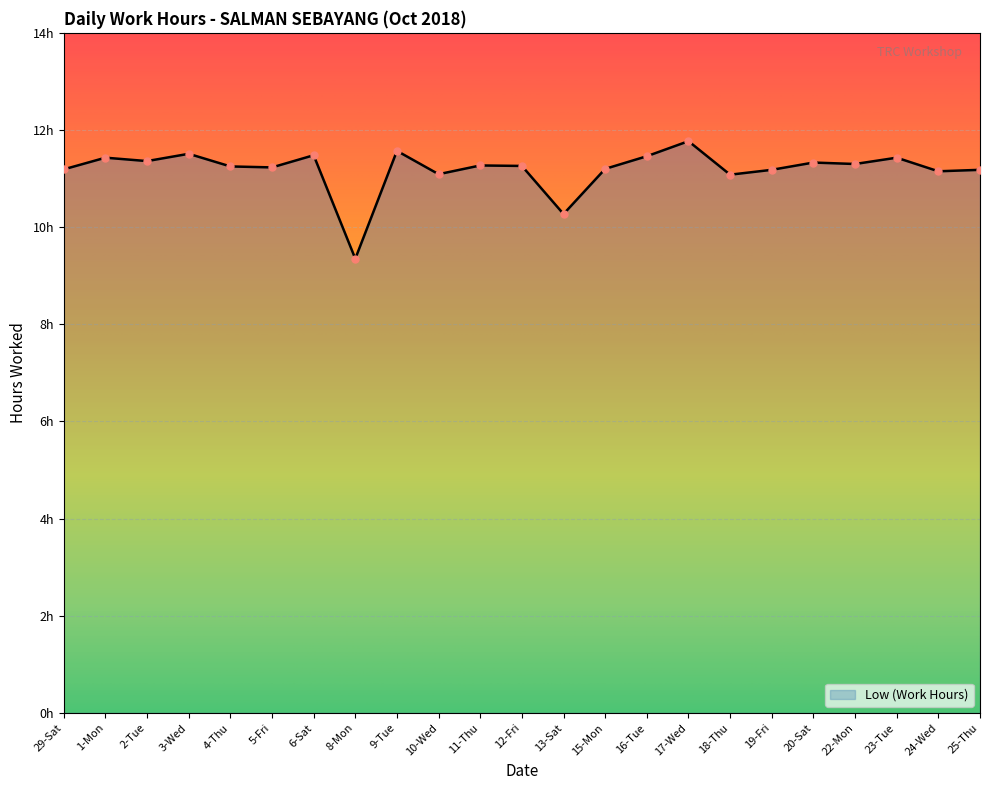

True or false: the data has more than 2 interior local peaks.

True